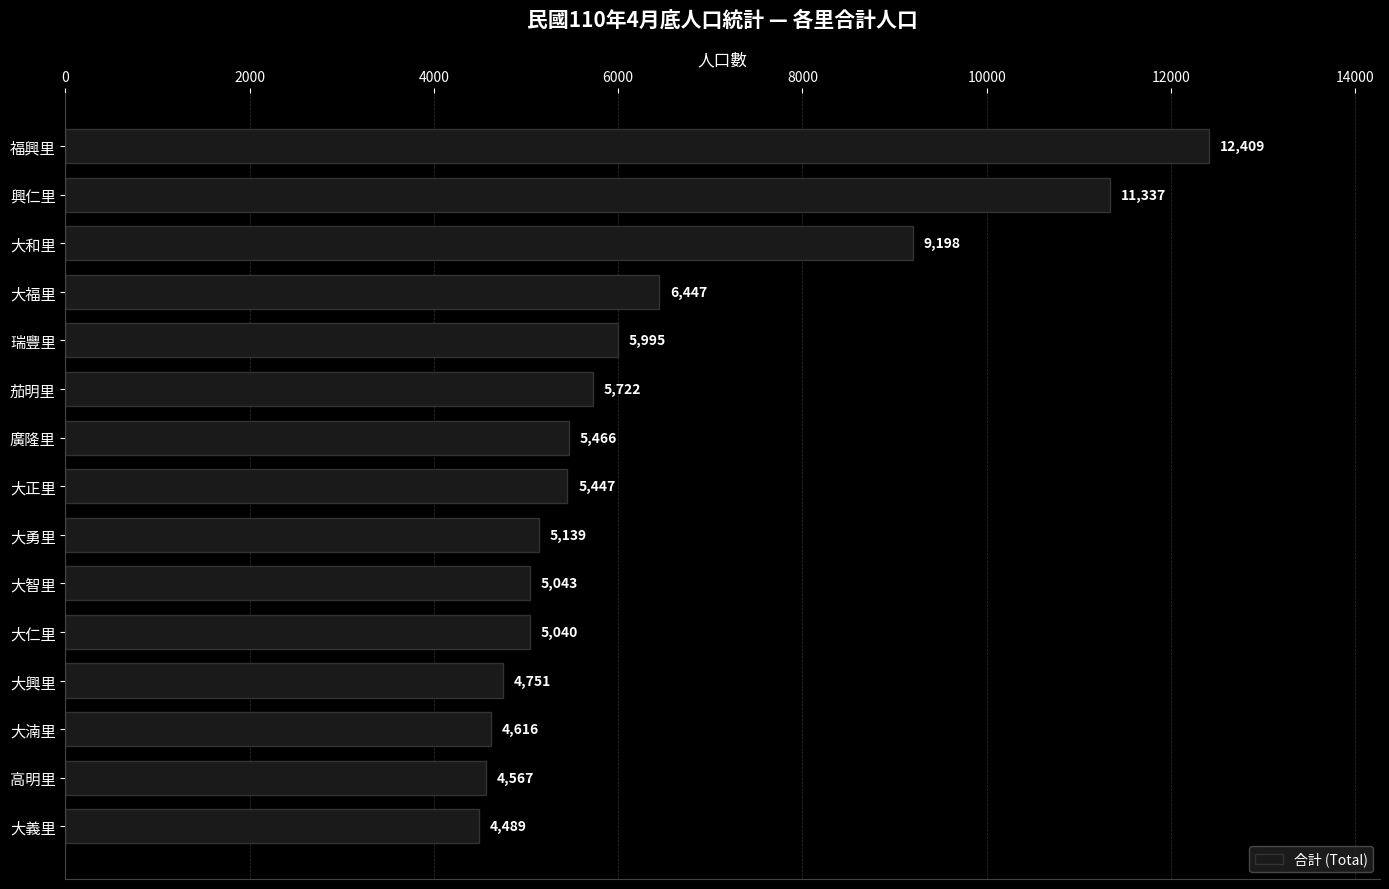

What position from the top is 大和里?

3